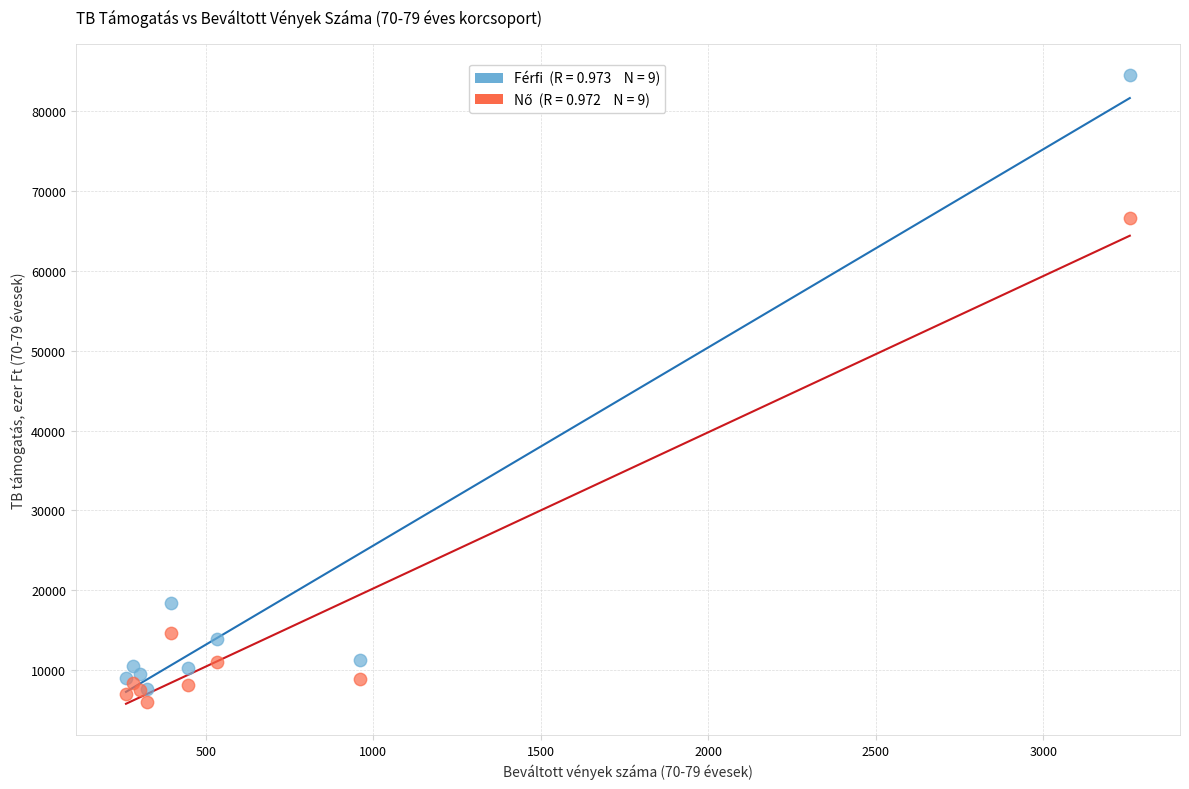

Across all series, what Y value is closest to 45256?

66676.6